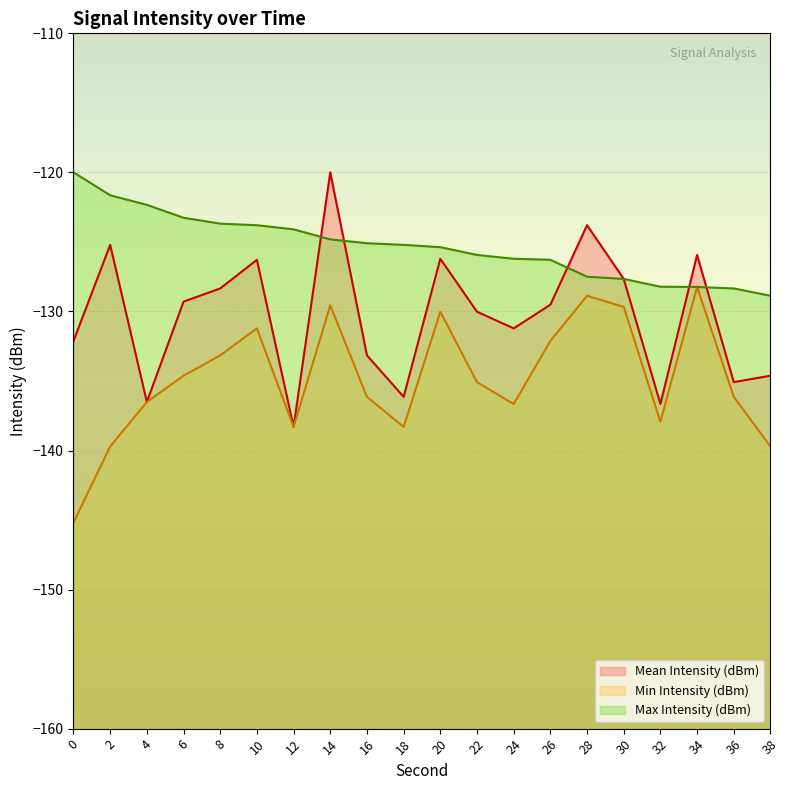

Between 4 and 32, which series saw the biggest shift?

Max Intensity (dBm)